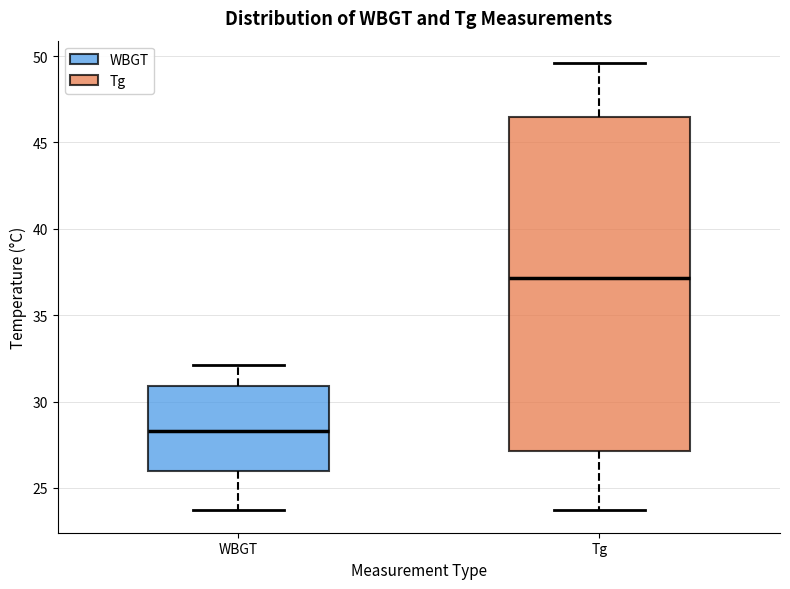

Which box has the highest median line?

Tg